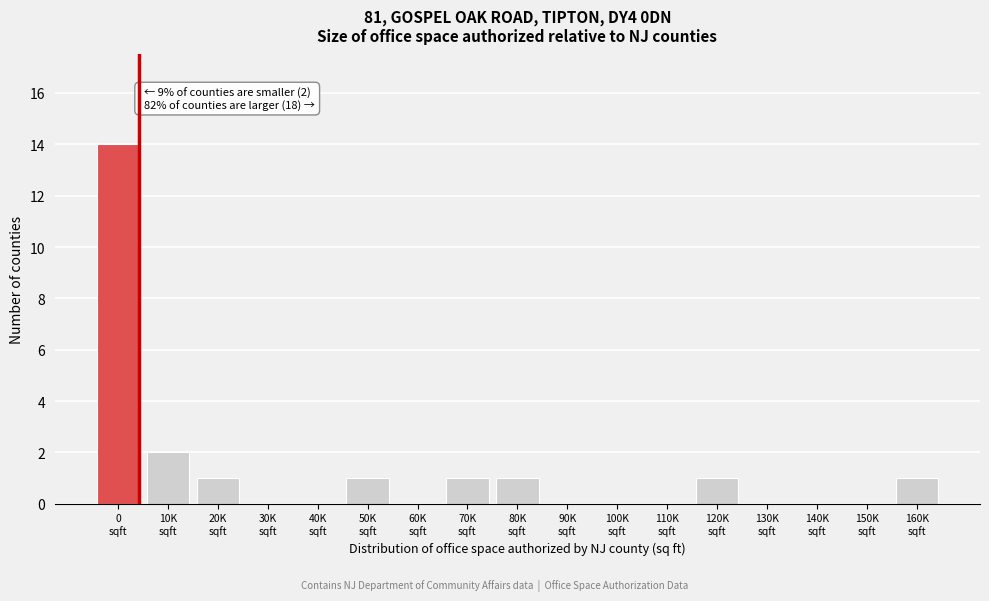

What is the greatest value displayed?

14